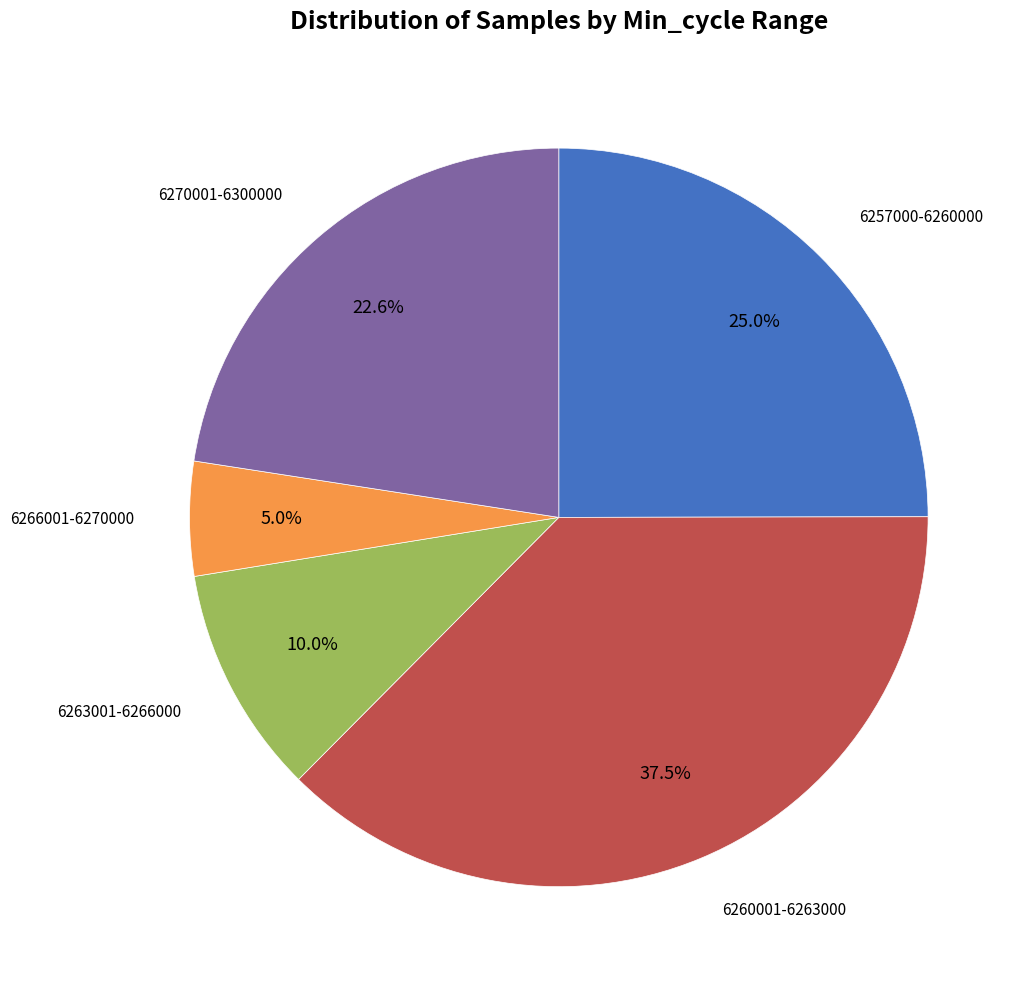

Does any single category account for the majority?

No